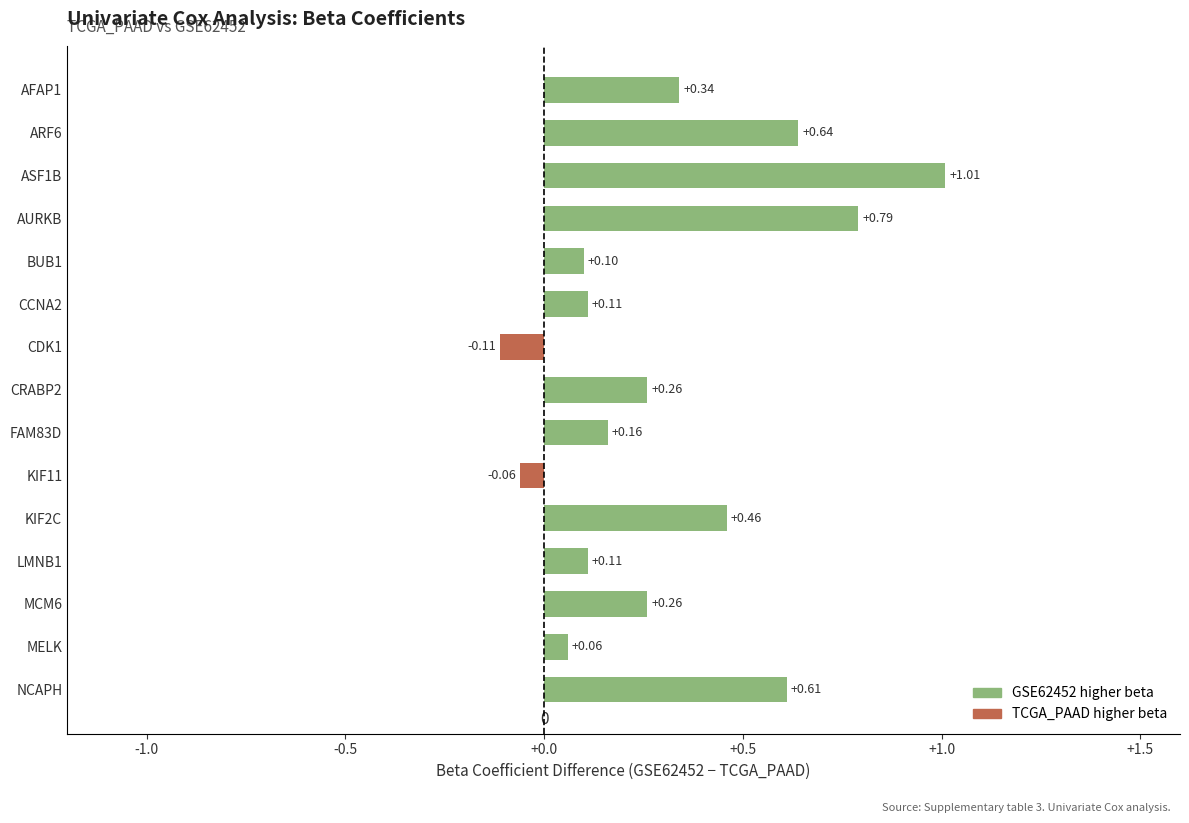

Which has a higher value, CRABP2 or CCNA2?

CRABP2